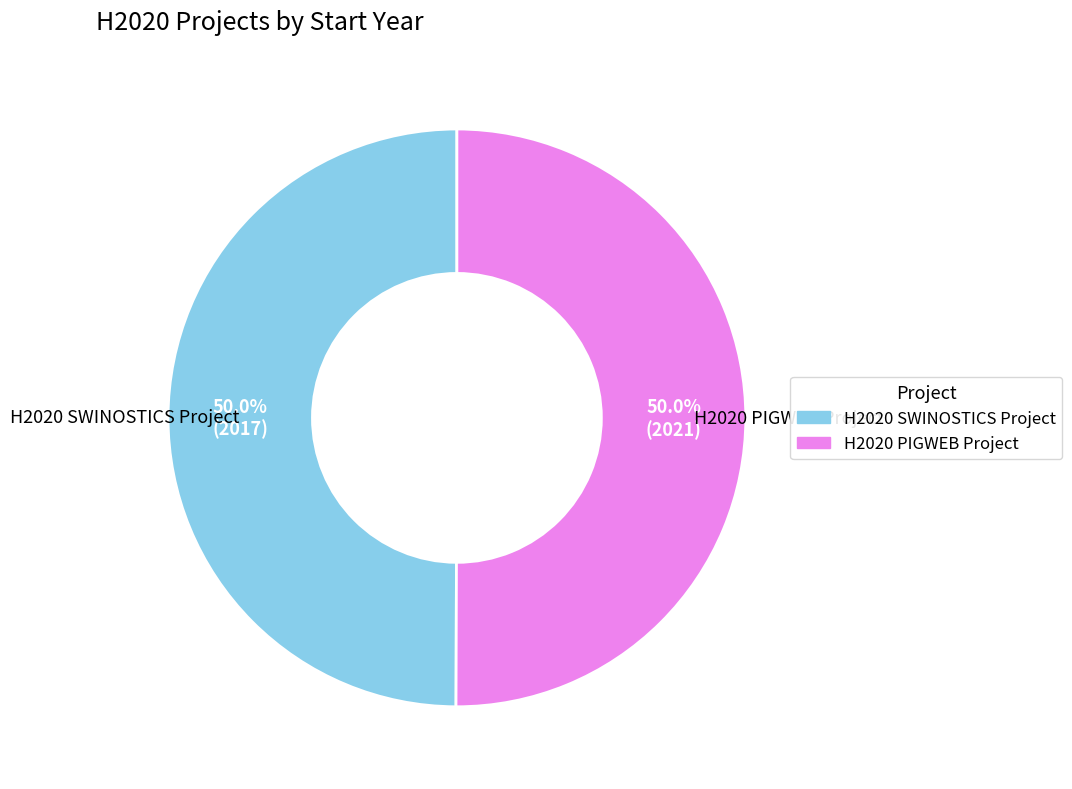

How many slices are in this pie chart?

2